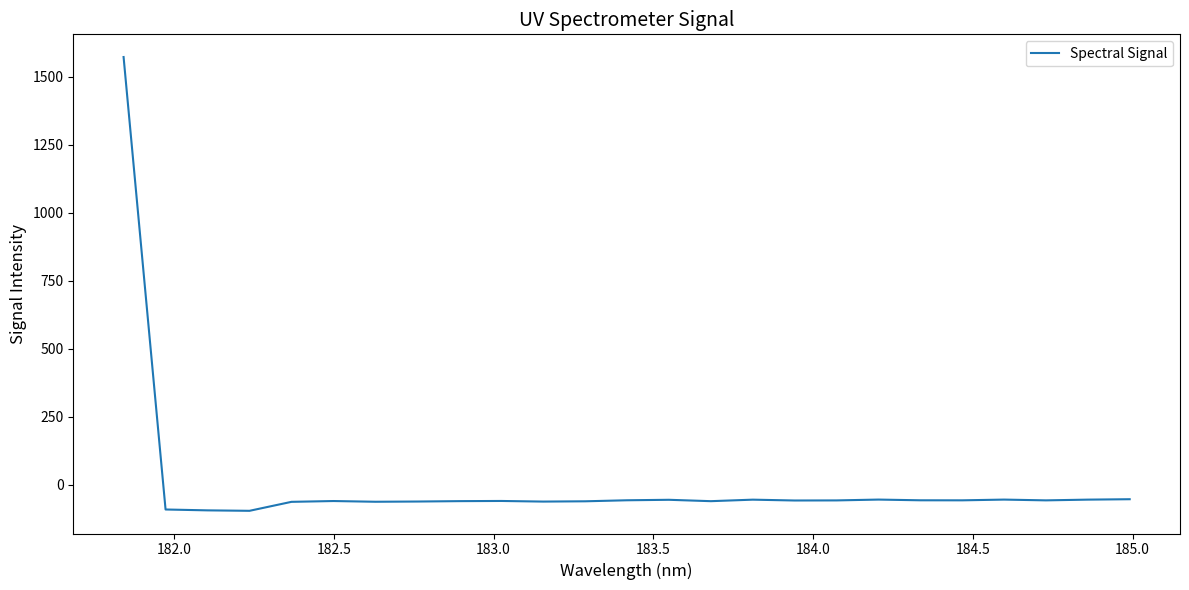

What is the minimum value shown in the chart?

-94.9